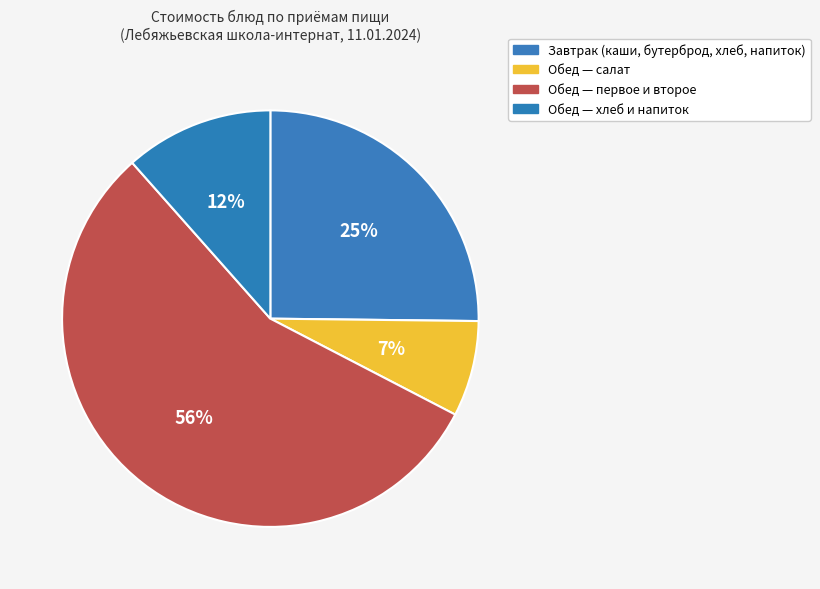

Count the number of slices in the pie.

4